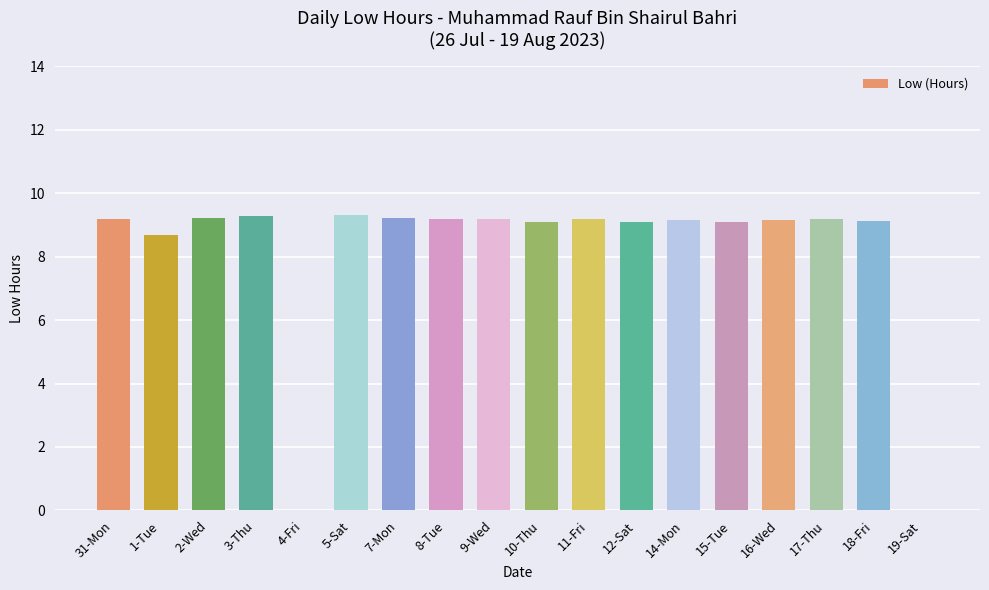

Where does the data first go above 9?

31-Mon